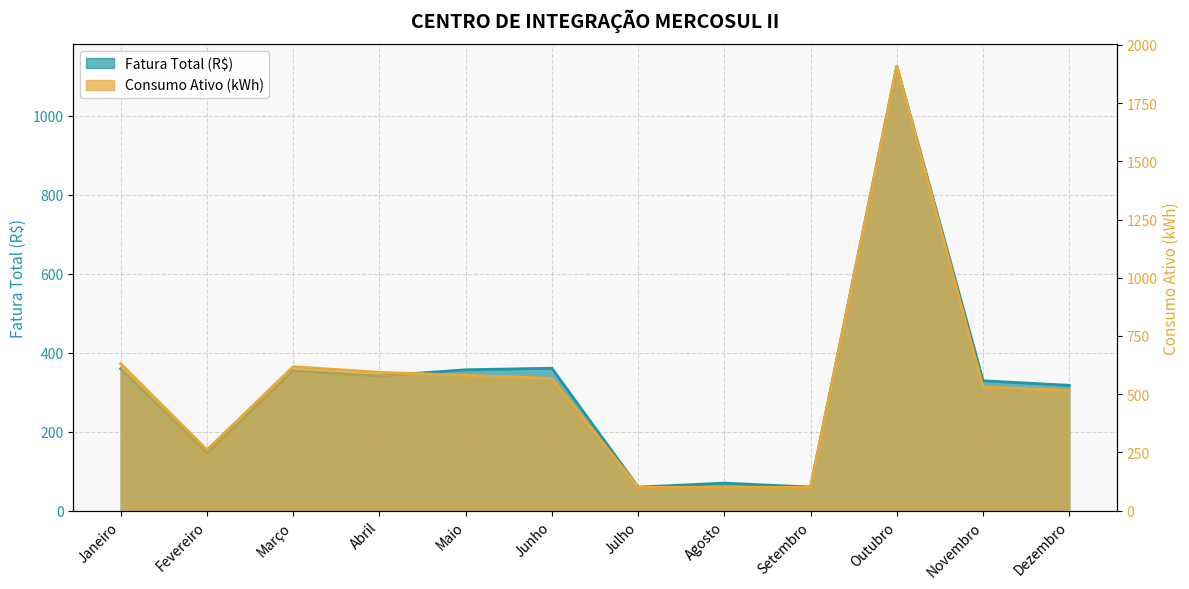

What is the value of the Fatura Total (R$) point at the 3rd from the left?

354.3